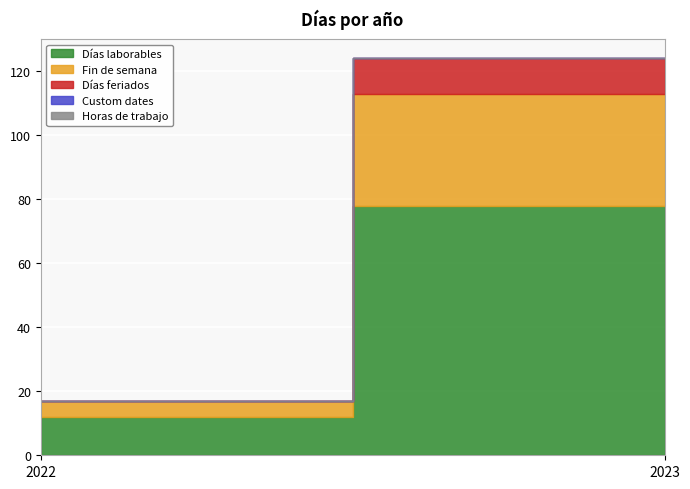

Reading left to right, what are all the values shown in this chart?

Días laborables: 12	78
Fin de semana: 5	35
Días feriados: 0	11
Custom dates: 0	0
Horas de trabajo: 0	0